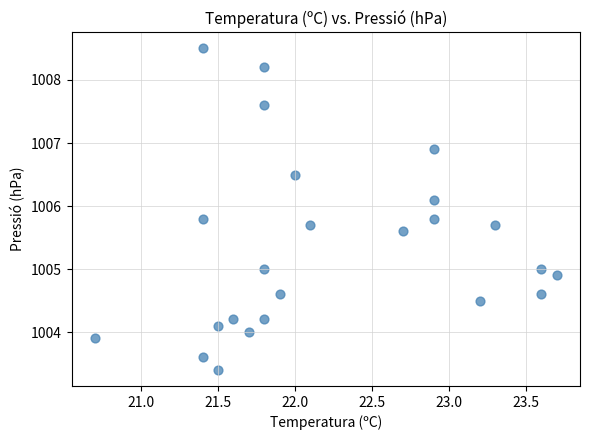

What is the range of X values (max minus min)?

3.0